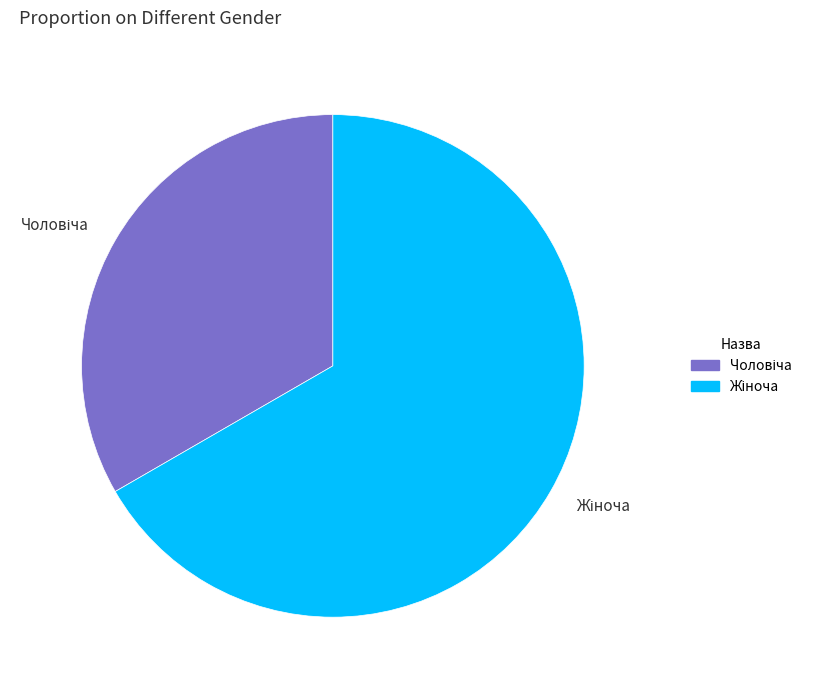

Does Жіноча account for over 50% of the chart?

Yes